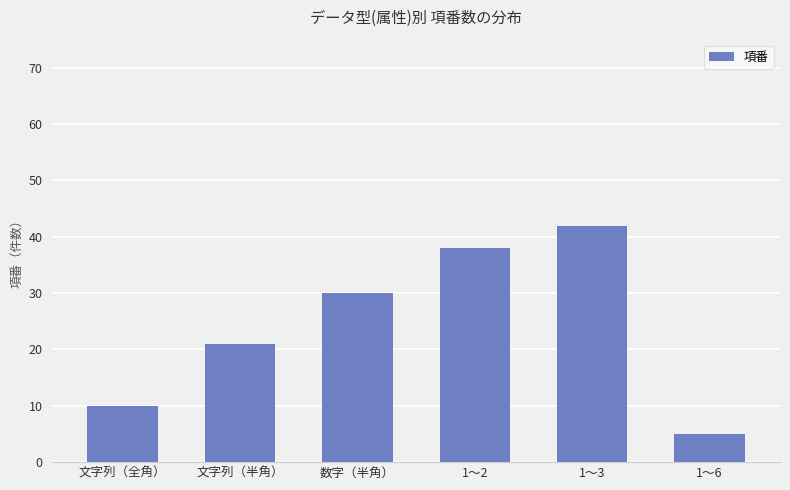

Is it true that the value at 文字列（半角） is 4?

False